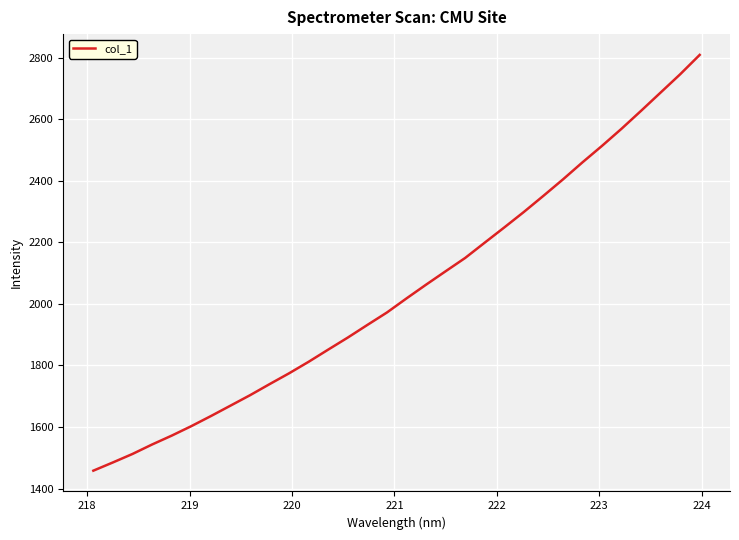

What is the difference between the maximum and minimum values?

1351.4